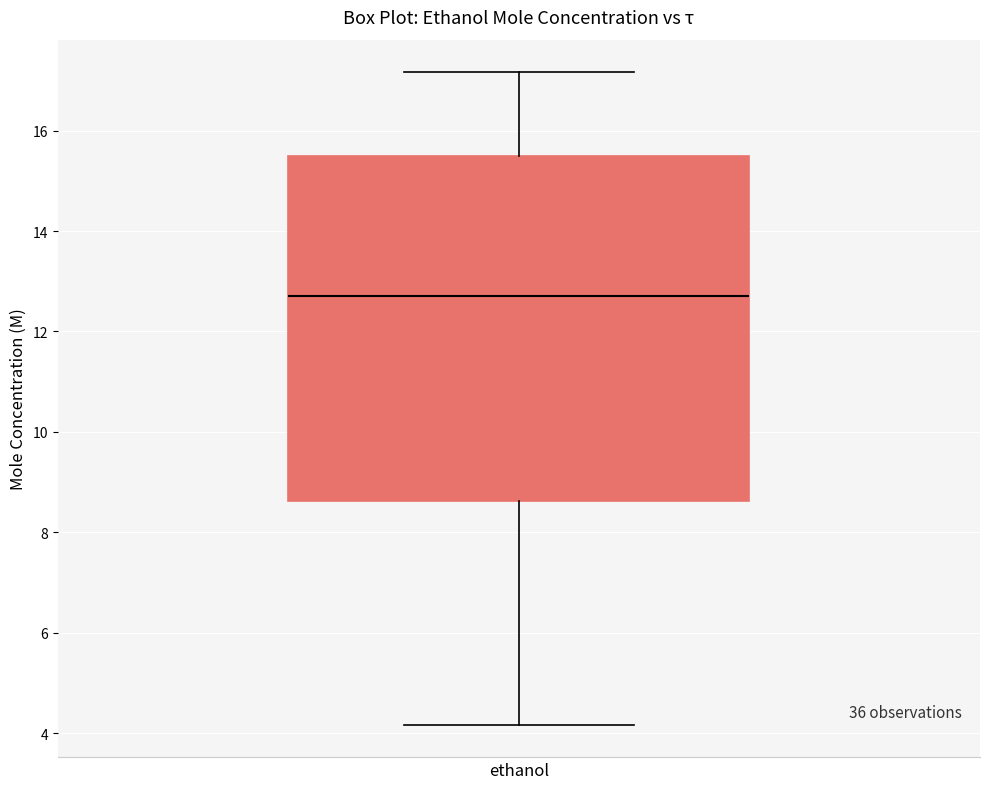

Transcribe this box plot: give where the median line is, the range the box spans, and where the two whiskers end, as read against the y-axis. The values are not printed on the chart, so give them approximately, as read against the axis.

median 12.8, box 8.6 to 15.4, whiskers 4.2 to 17.2